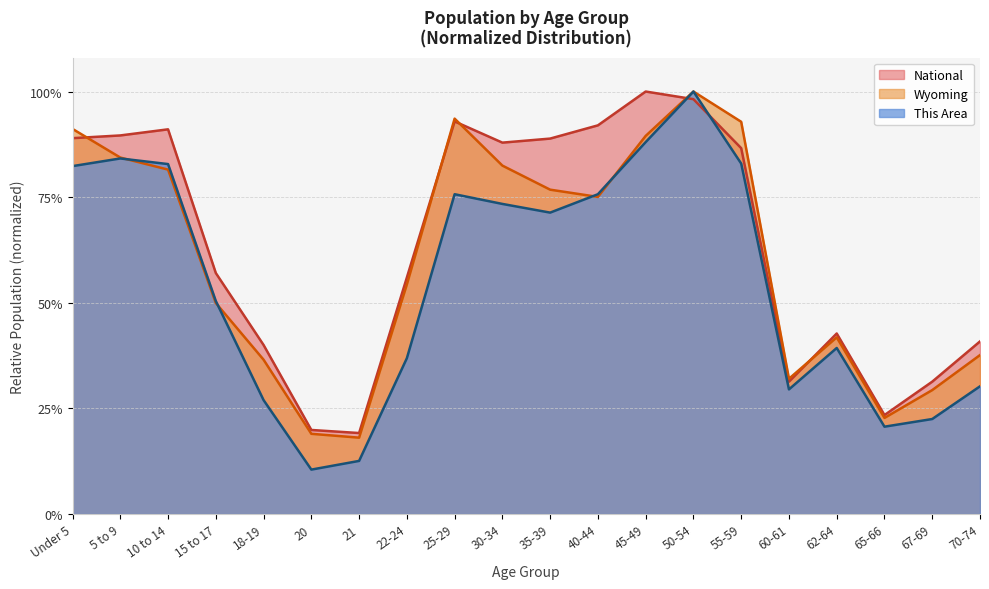

What are all the series names shown in the legend?

National, Wyoming, This Area